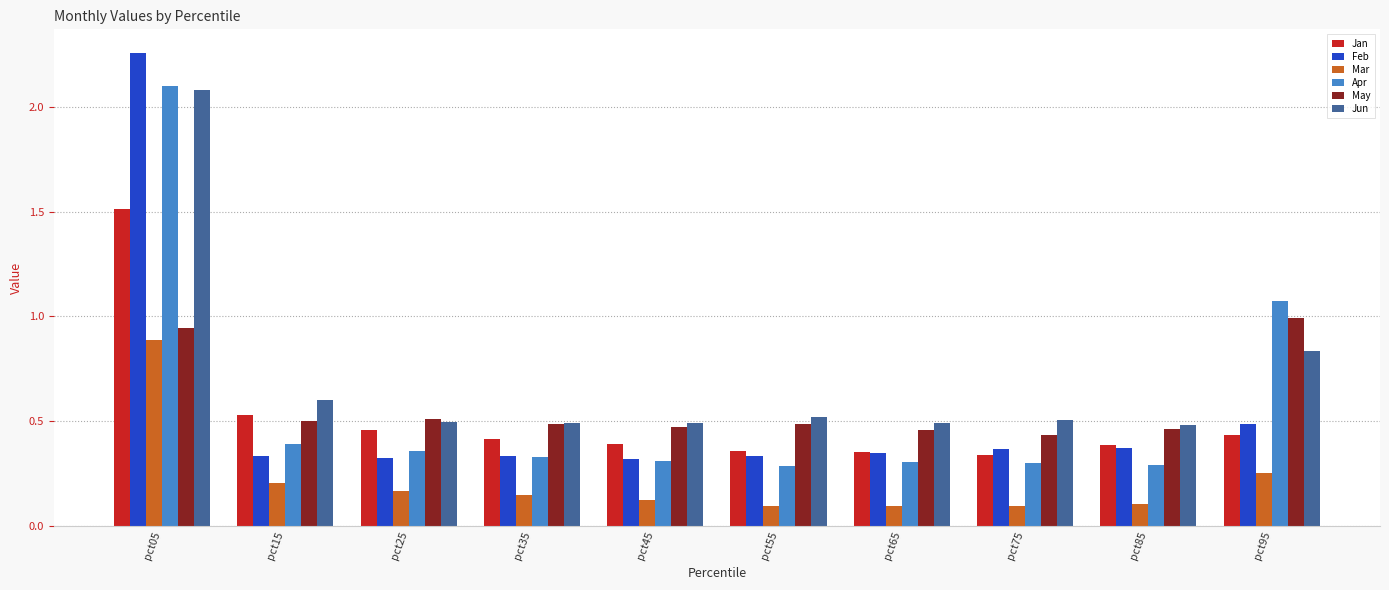

Count the number of categories in the chart.

10